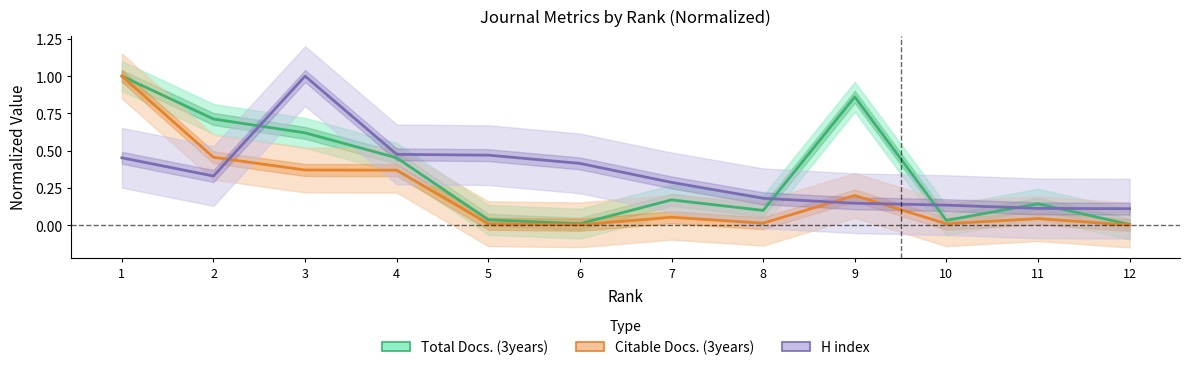

What is the spread (max minus min) of values at 1?

0.5